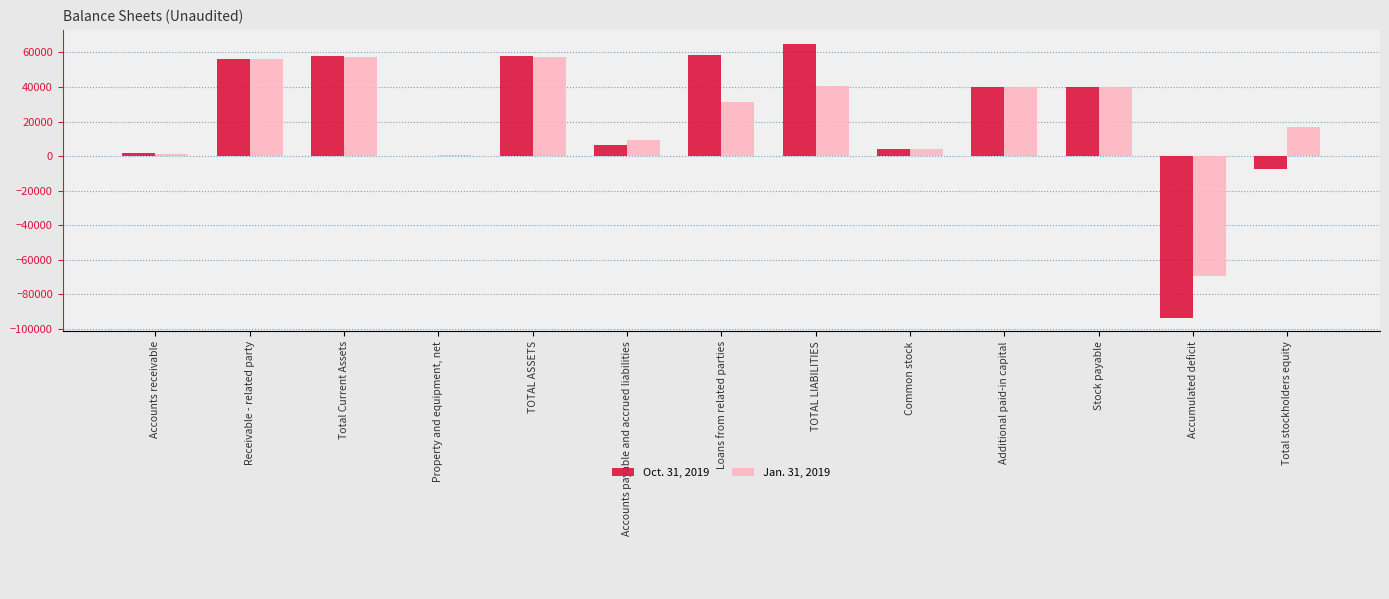

Is it true that Oct. 31, 2019 equals 98467 at Total Current Assets?

False